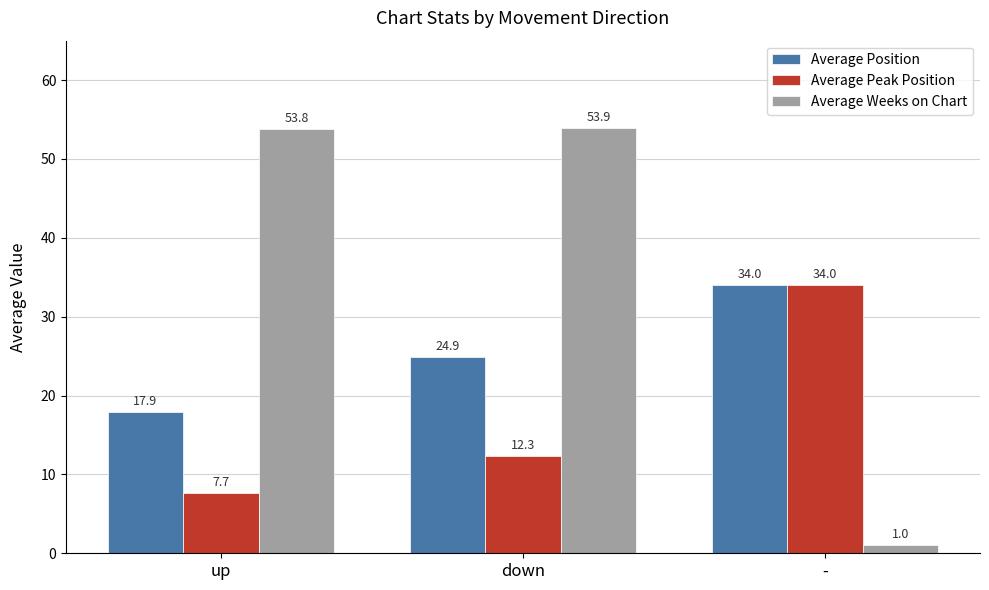

What is the value of the Average Peak Position bar at the 1st from the left?

7.7